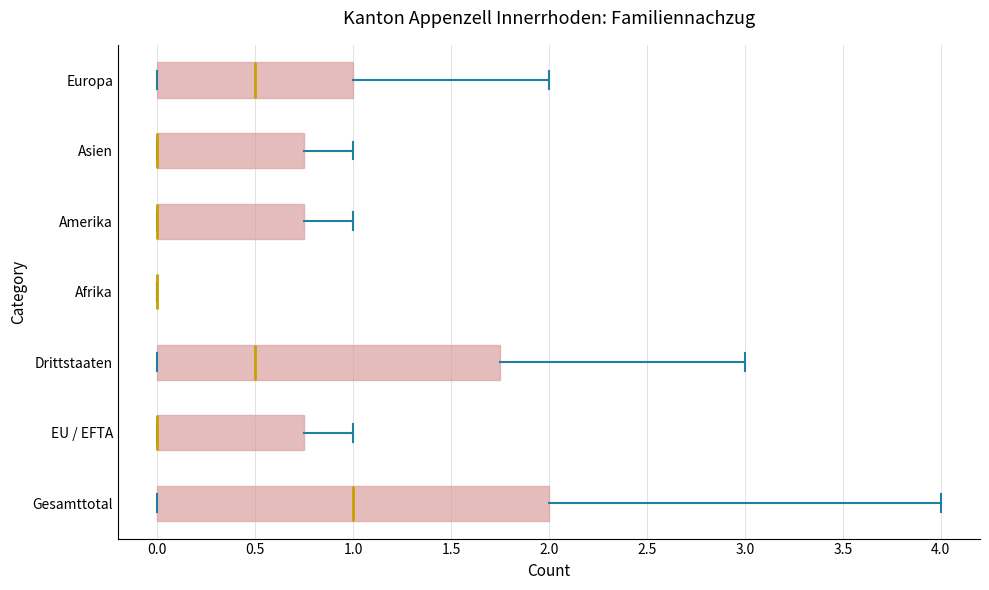

Reading bottom to top, transcribe this box plot: for each box, give where its median line is, the range the box spans, and where its two whiskers end, as read against the x-axis. The values are not printed on the chart, so give them approximately, as read against the axis.

Gesamttotal: median 1.00, box 0.00 to 2.00, whiskers 0.00 to 4.00
EU / EFTA: median 0.00 (drawn on the box's left edge), box 0.00 to 0.75, whiskers 0.00 to 1.00
Drittstaaten: median 0.50, box 0.00 to 1.75, whiskers 0.00 to 3.00
Afrika: box collapsed to a line at 0.00, whiskers 0.00 to 0.00
Amerika: median 0.00 (drawn on the box's left edge), box 0.00 to 0.75, whiskers 0.00 to 1.00
Asien: median 0.00 (drawn on the box's left edge), box 0.00 to 0.75, whiskers 0.00 to 1.00
Europa: median 0.50, box 0.00 to 1.00, whiskers 0.00 to 2.00